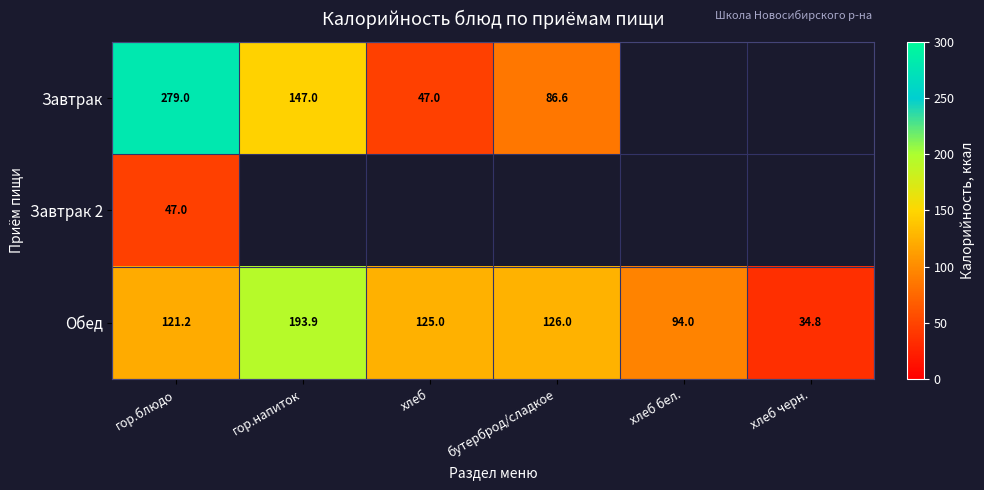

What is the lowest value of the Обед series?

34.8